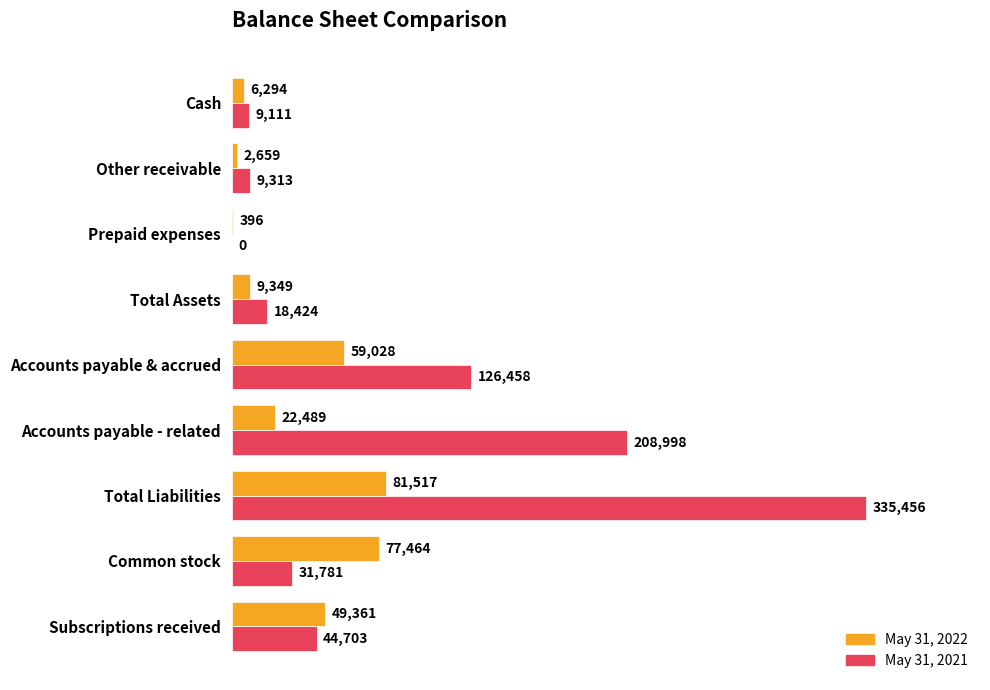

Which series changed the most between Cash and Common stock?

May 31, 2022